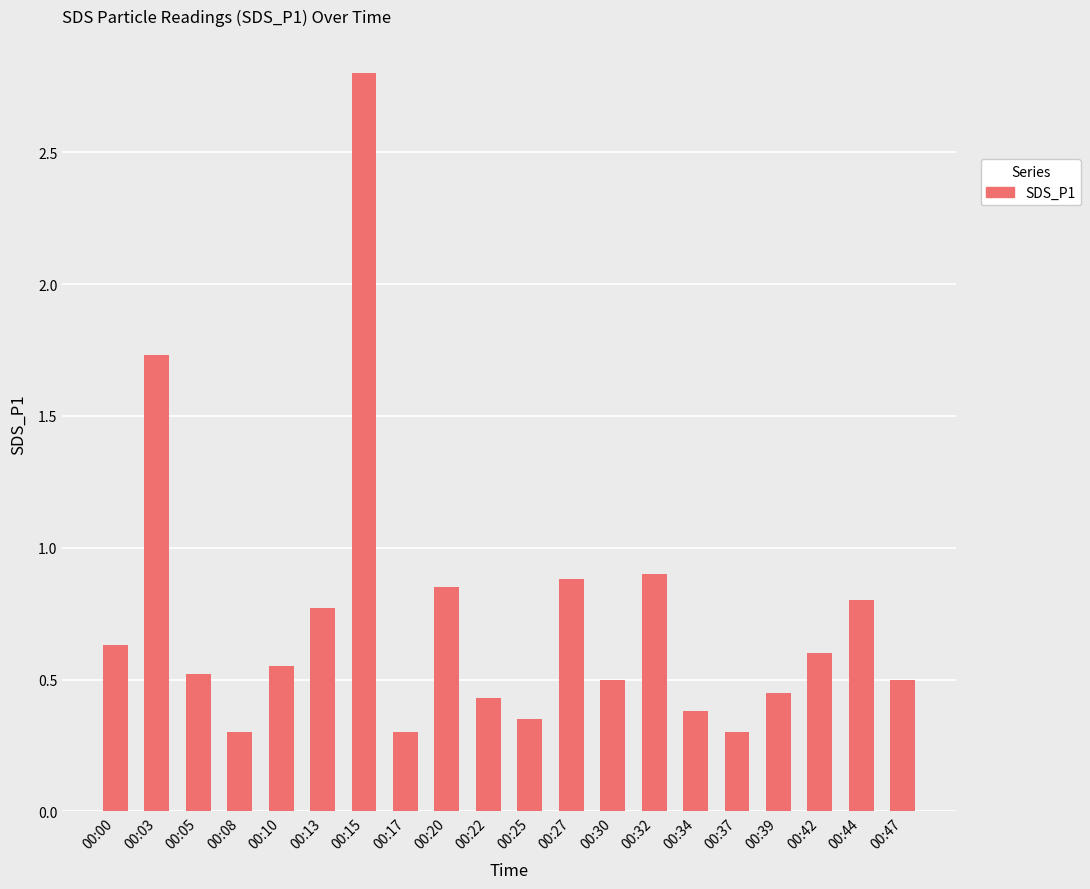

Between 00:39 and 00:37, which is larger?

00:39